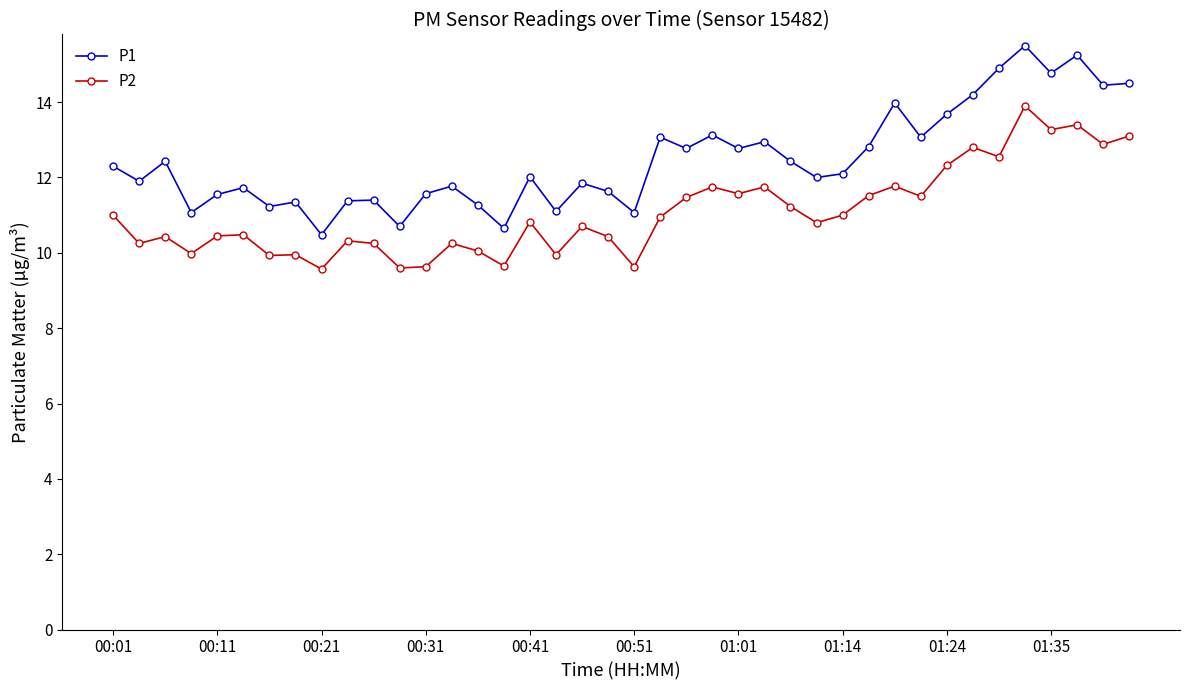

What is the maximum value shown in the chart?

15.5